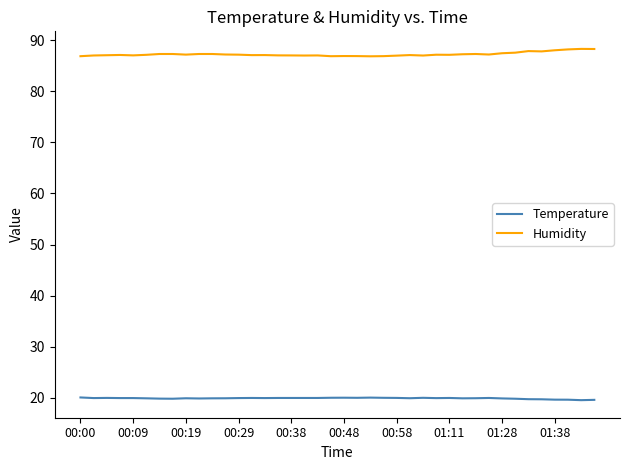

True or false: Temperature and Humidity intersect in this chart.

False